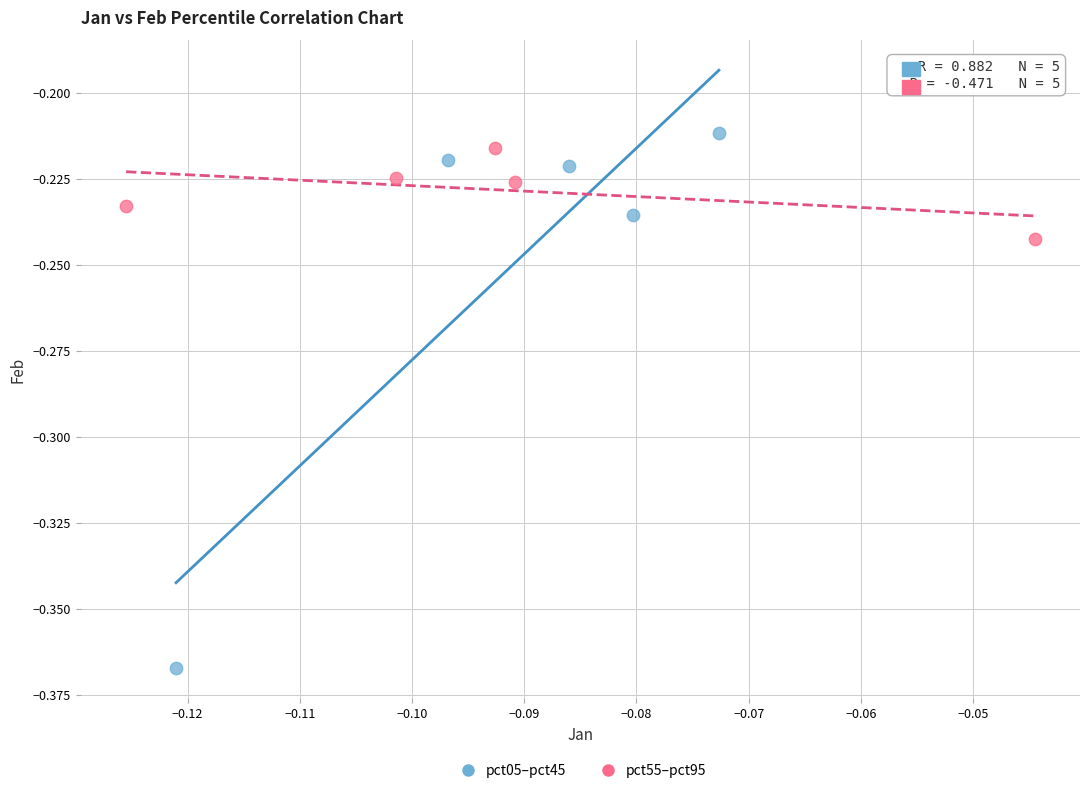

Which series has the widest spread of Y values?

pct05–pct45